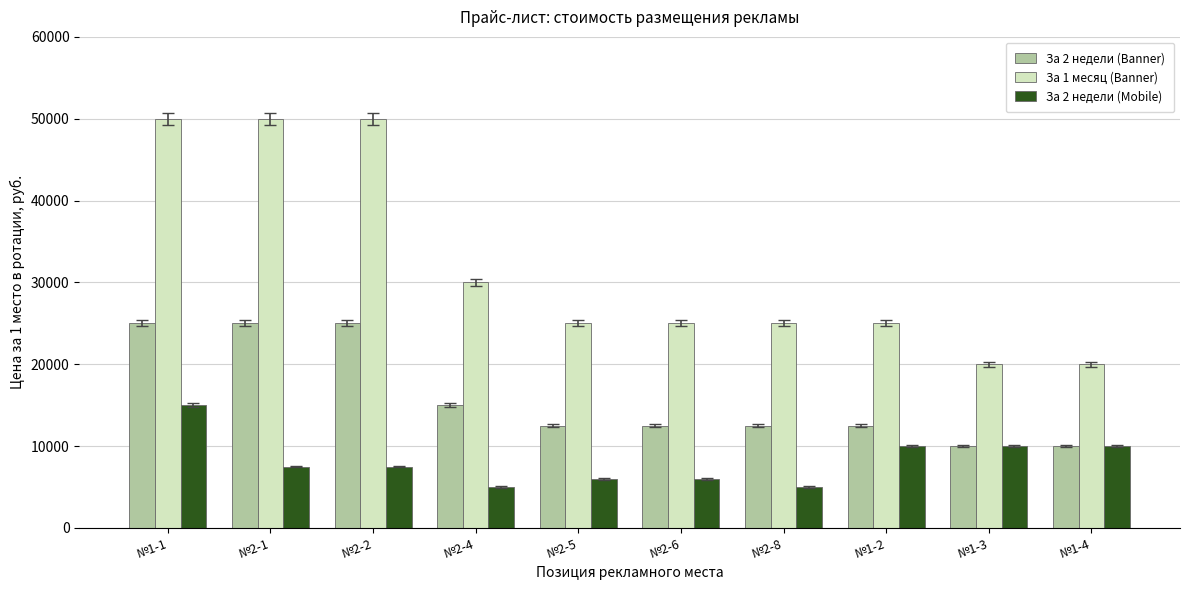

At №1-2, list the series in order from smallest to largest.

За 2 недели (Mobile), За 2 недели (Banner), За 1 месяц (Banner)